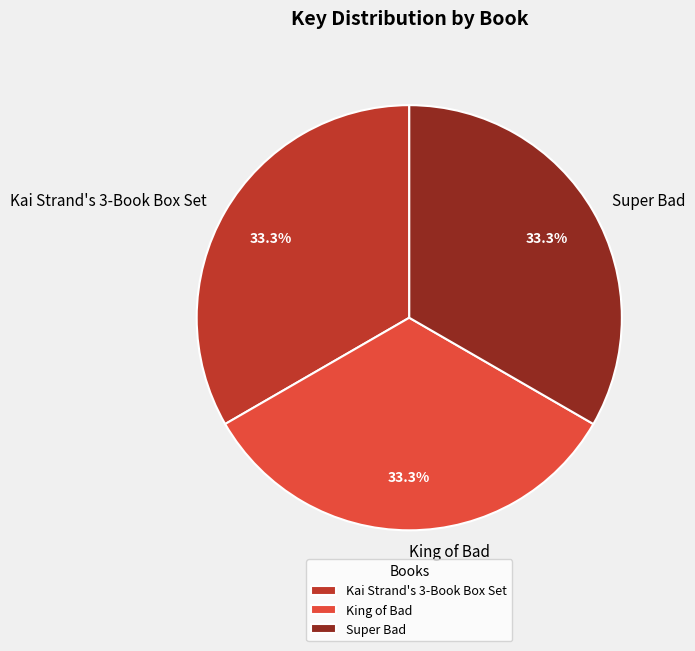

Count the number of slices in the pie.

3